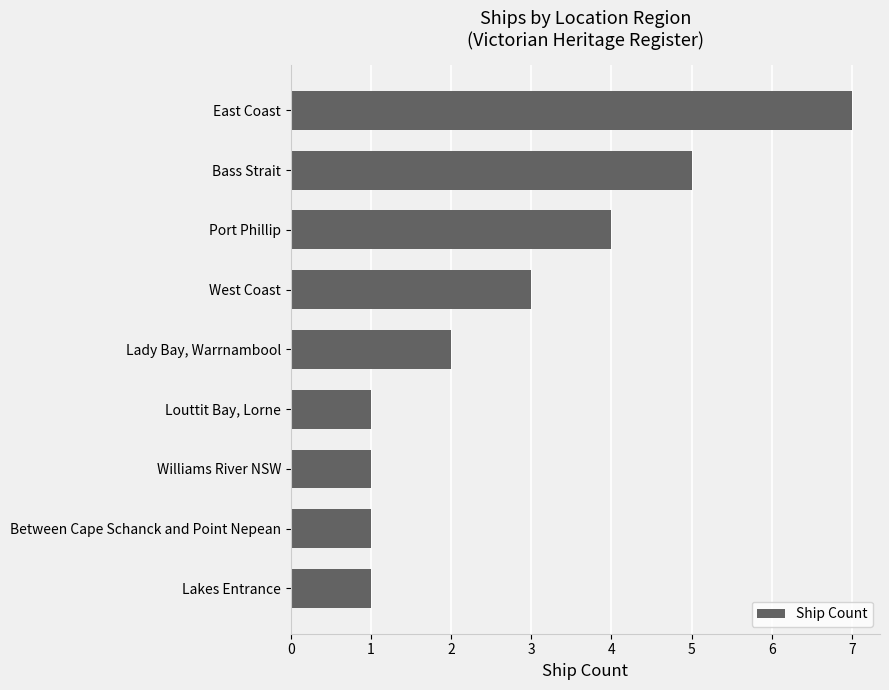

What is the greatest value displayed?

7